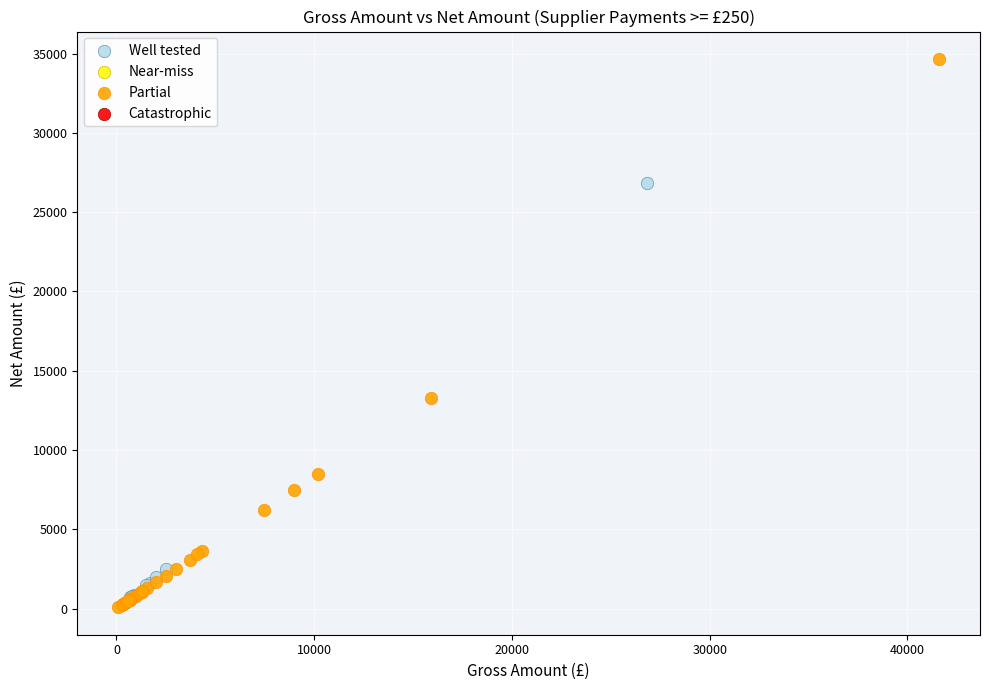

Which series has the largest Y range (max minus min)?

Partial